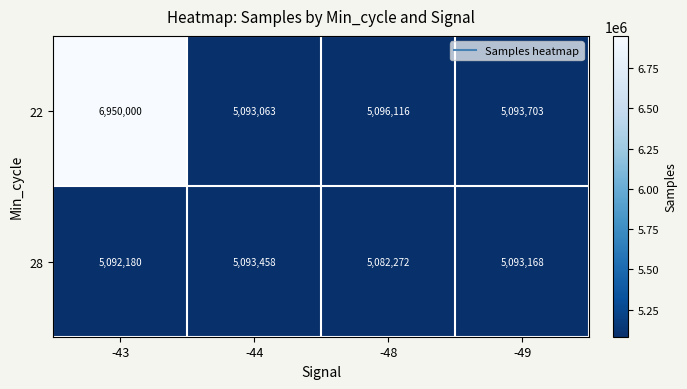

Which series has the largest range (max minus min)?

22